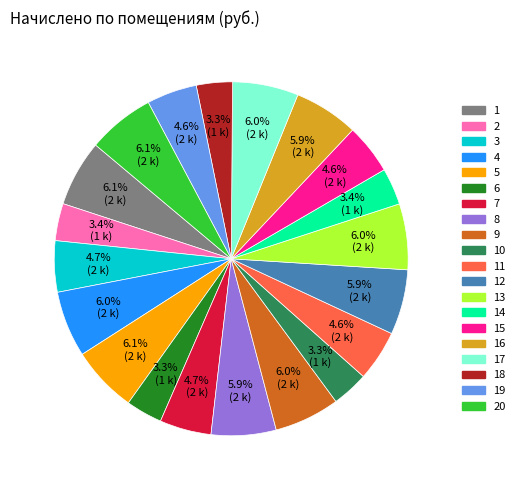

Is there a majority slice in this chart?

No